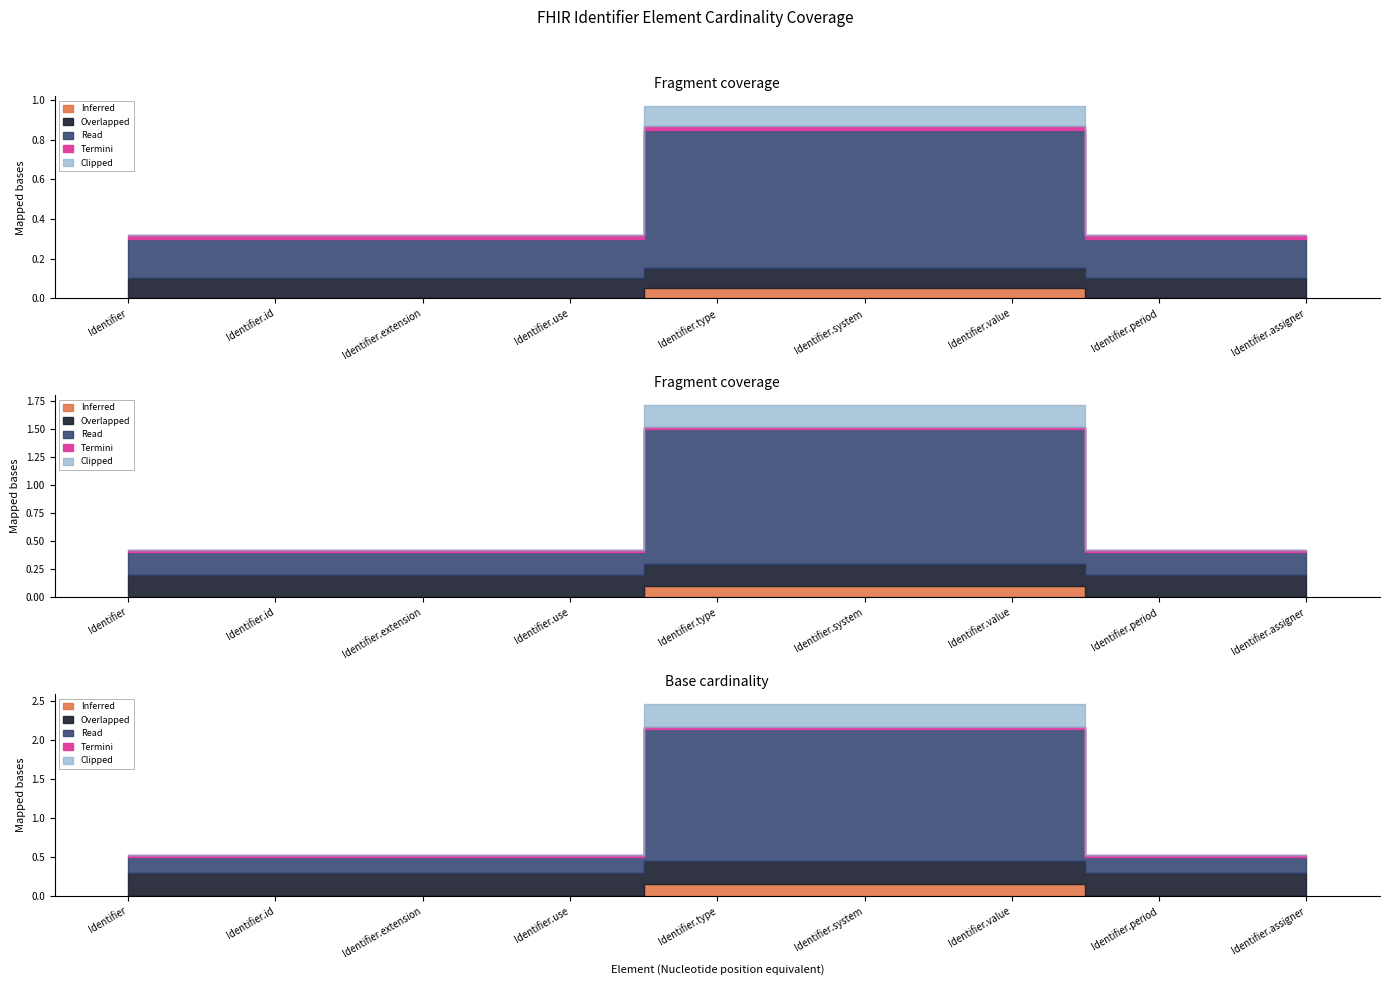

True or false: Min and Base Min cross at least once.

False